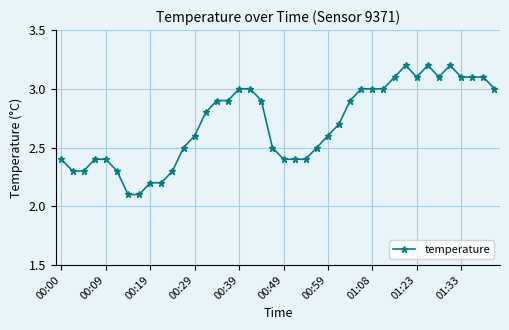

Reading left to right, what are all the values shown in this chart?

2.4	2.3	2.3	2.4	2.4	2.3	2.1	2.1	2.2	2.2	2.3	2.5	2.6	2.8	2.9	2.9	3.0	3.0	2.9	2.5	2.4	2.4	2.4	2.5	2.6	2.7	2.9	3.0	3.0	3.0	3.1	3.2	3.1	3.2	3.1	3.2	3.1	3.1	3.1	3.0